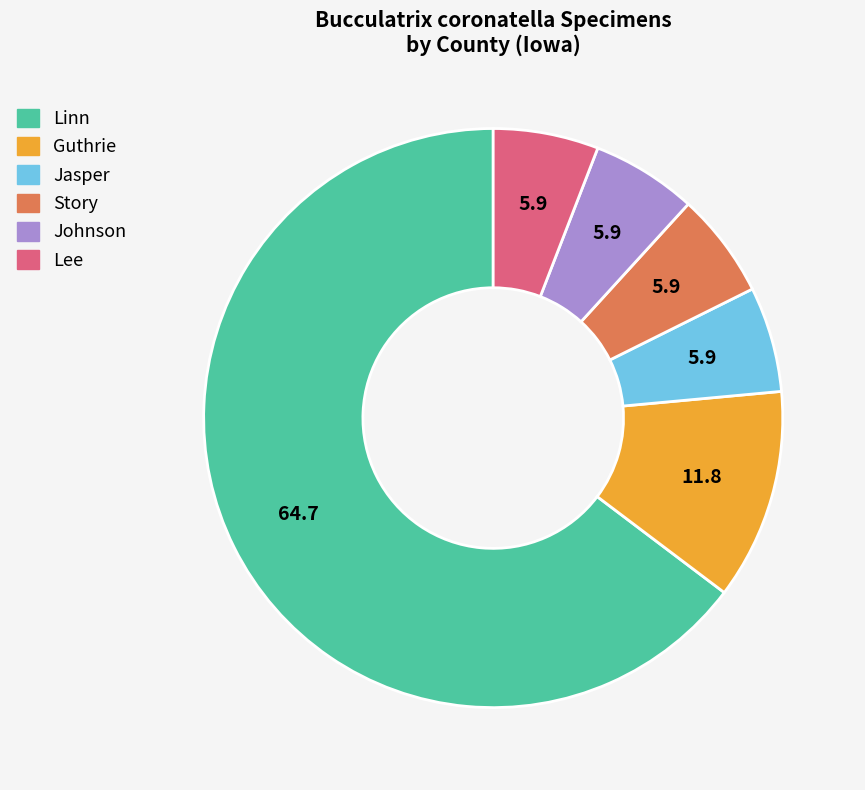

What is the largest slice in the pie chart?

Linn